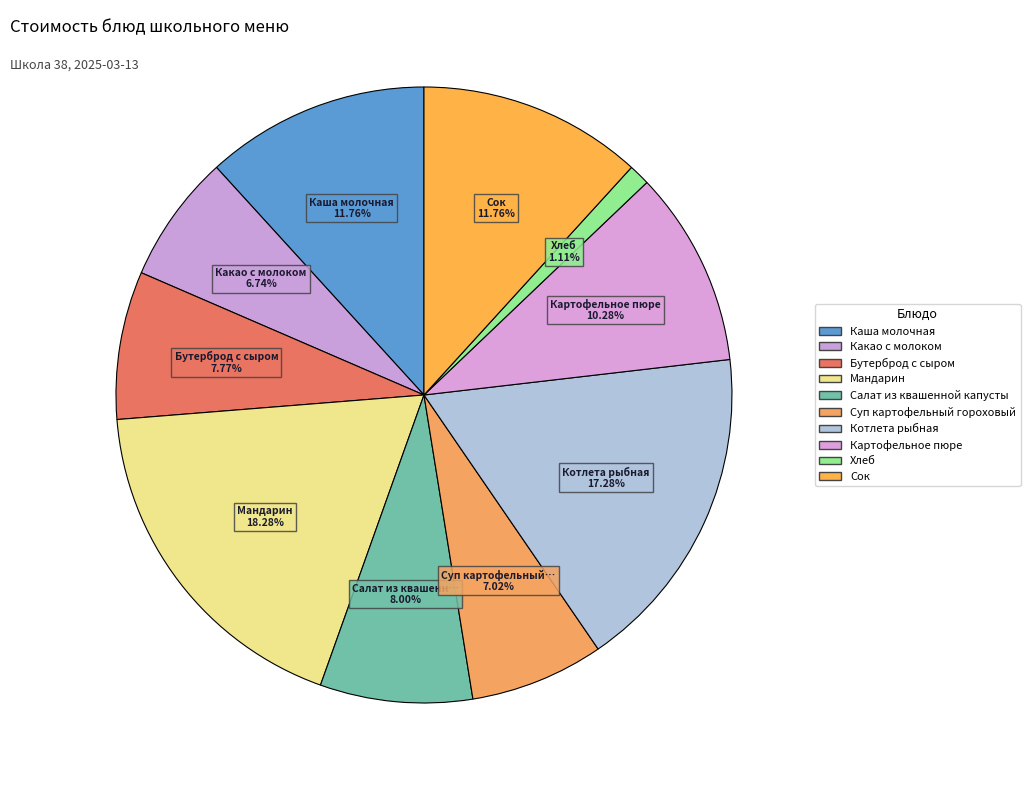

Is there a majority slice in this chart?

No